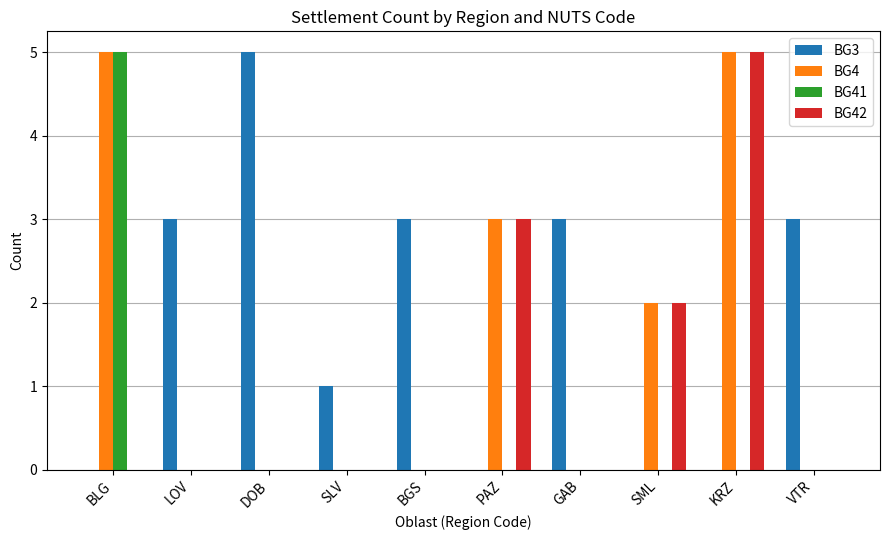

What is the sum of all BG42 values?

10